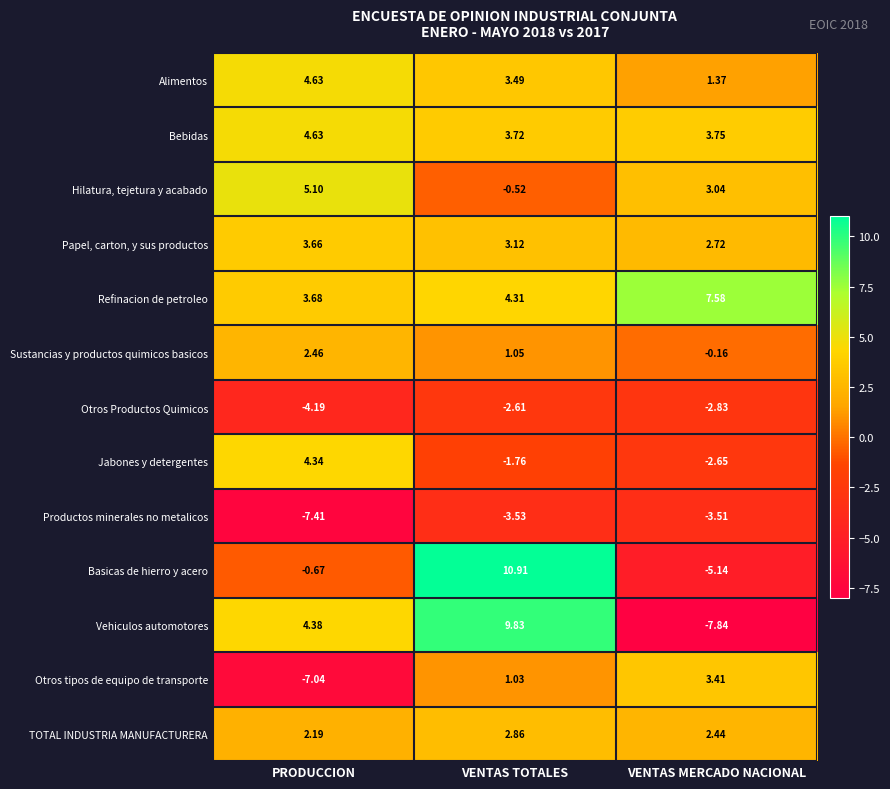

Which series has the largest total across all categories?

Refinacion de petroleo